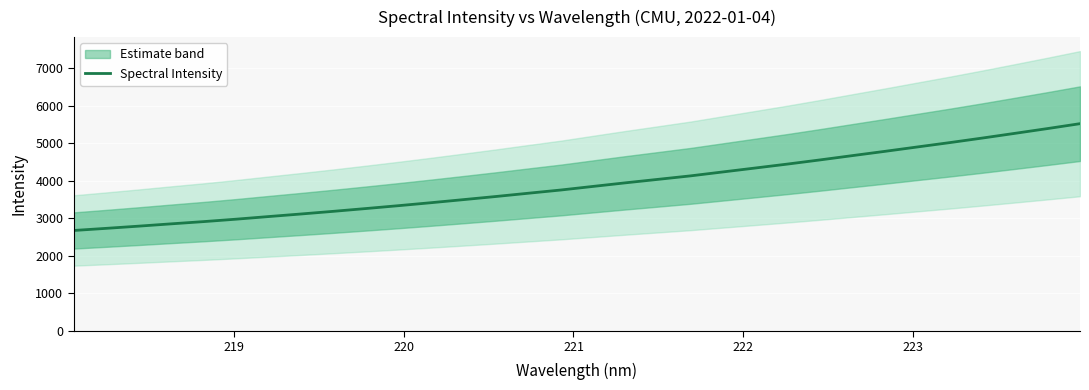

How many lines are shown in the chart?

1